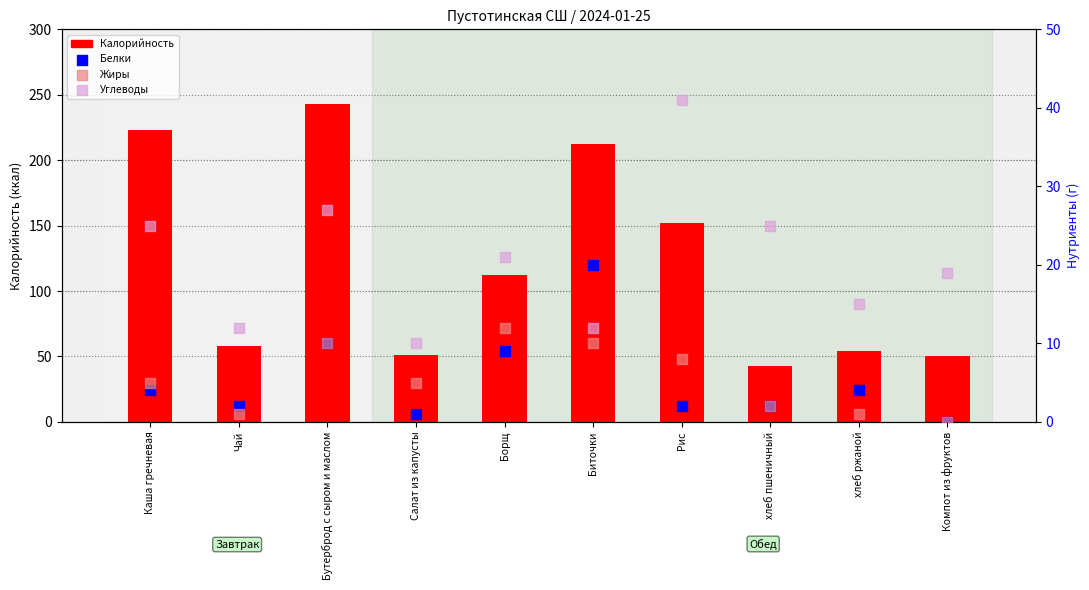

Which series reaches the maximum Y coordinate?

Калорийность